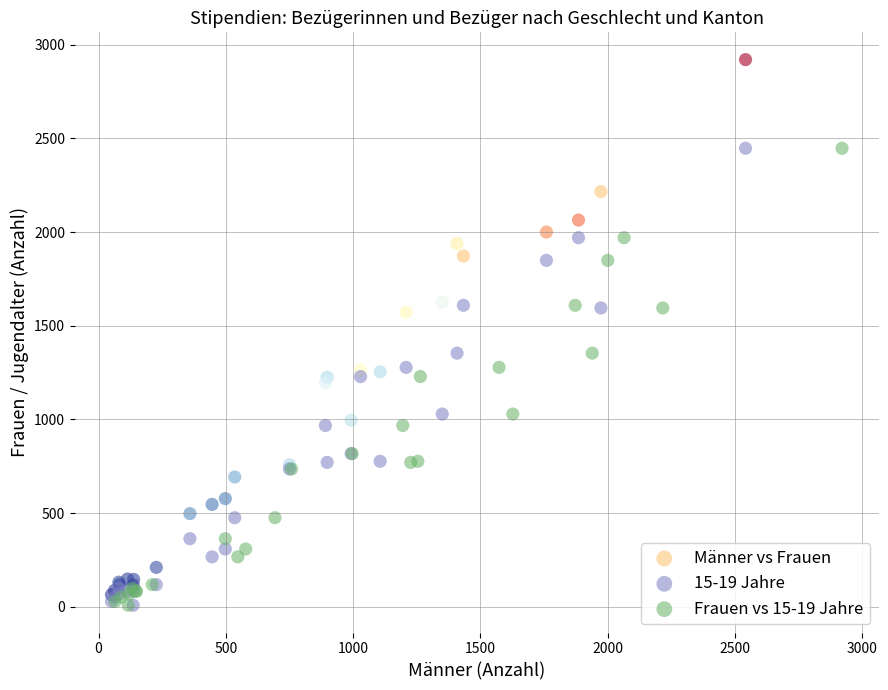

Which series contains the highest Y value?

Männer vs Frauen